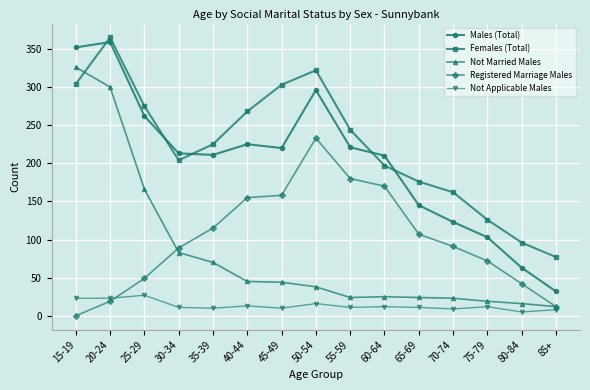

At how many categories does at least one series exceed 115?

13